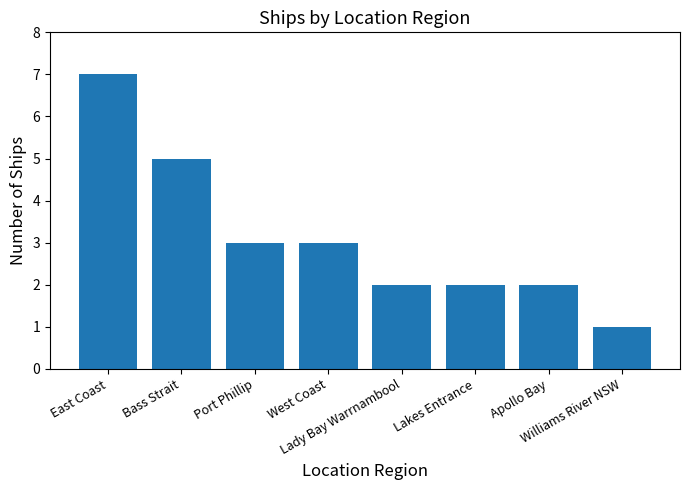

Which has a higher value, Williams River NSW or Port Phillip?

Port Phillip